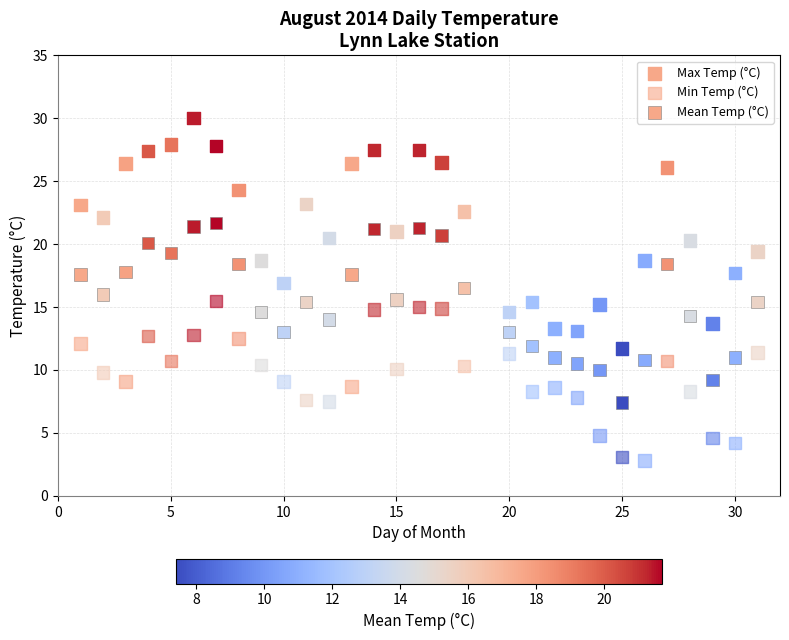

How many data points are displayed?

90